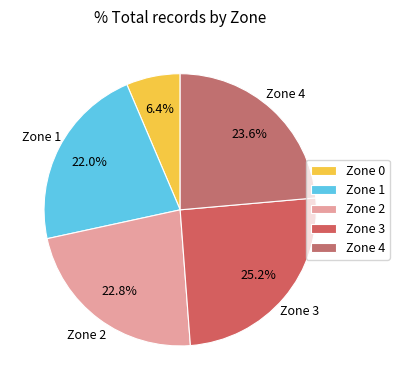

How many segments does this pie chart have?

5